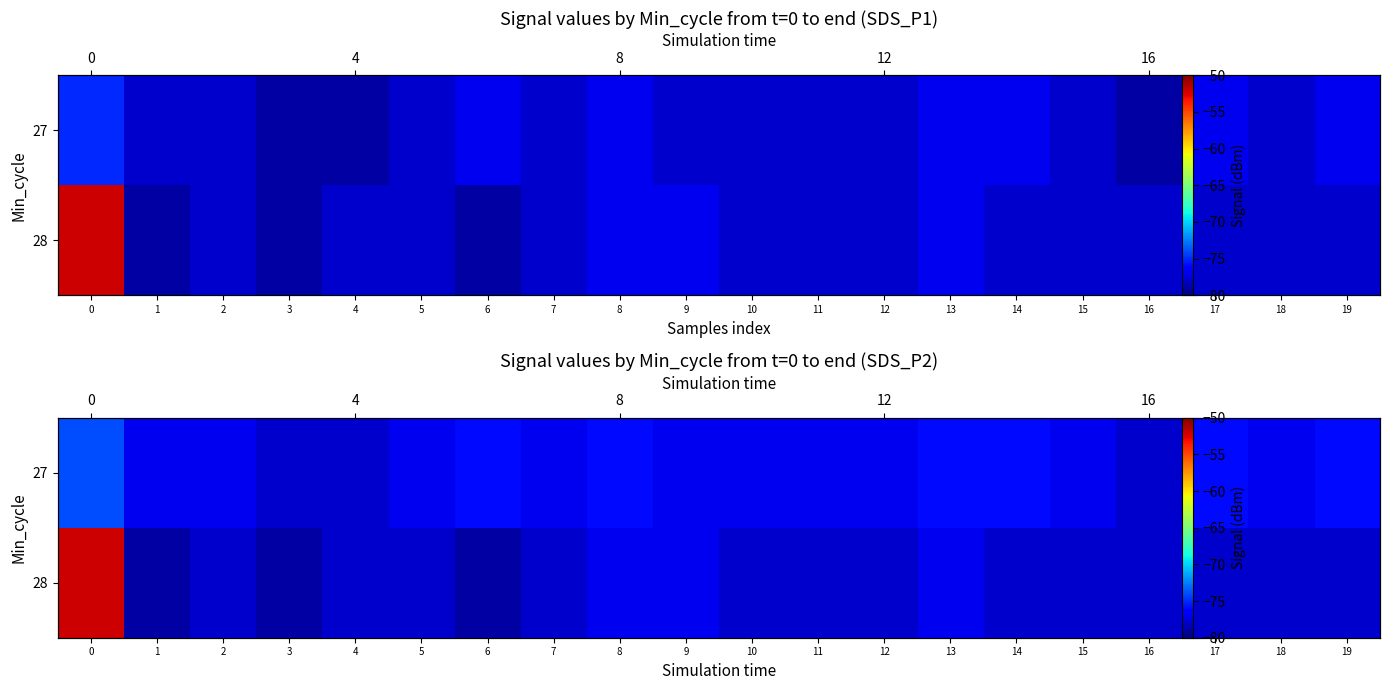

What is the average value of the 27 series?

-77